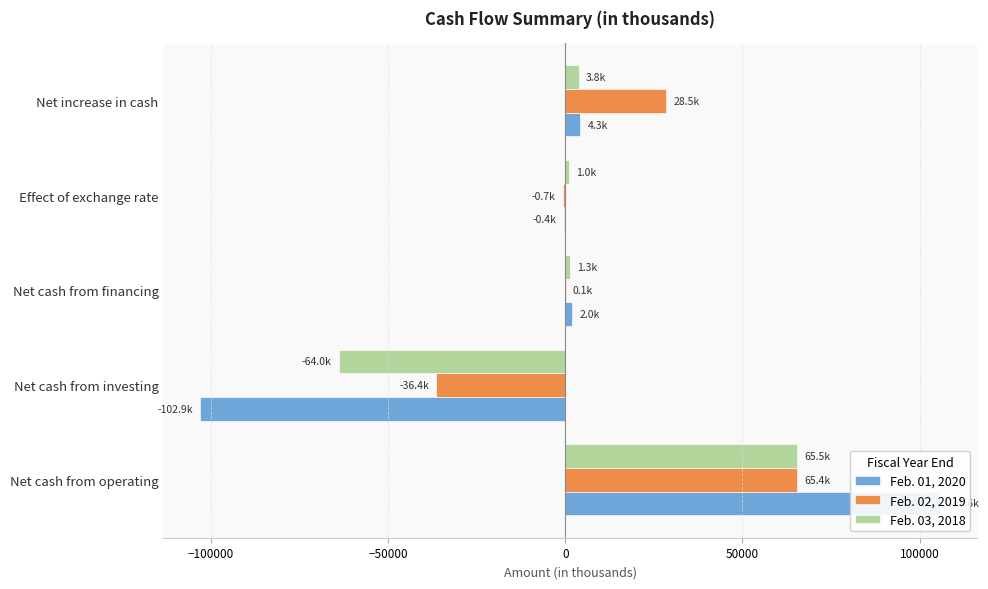

What is the sum of all Feb. 03, 2018 values?

7608